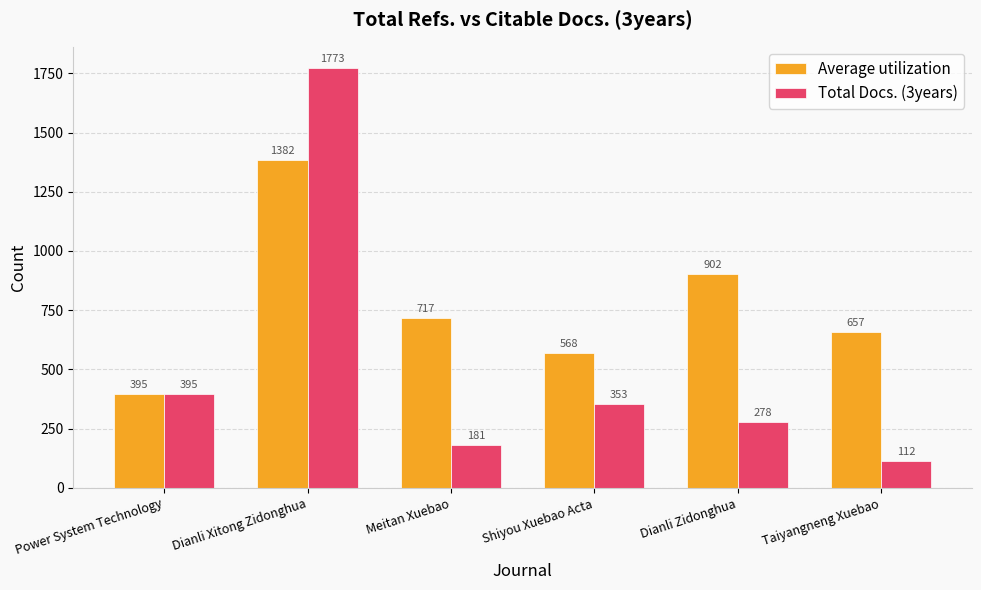

Rank the series by their maximum value, from highest to lowest.

Total Docs. (3years), Average utilization